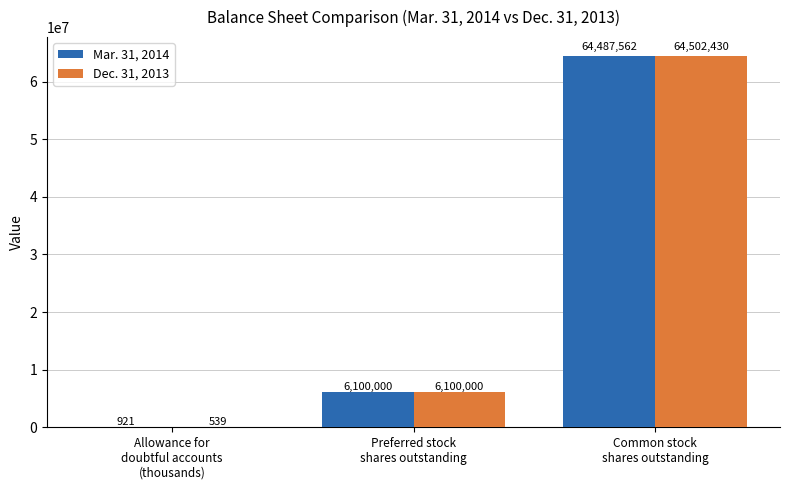

Which series has the largest total across all categories?

Dec. 31, 2013